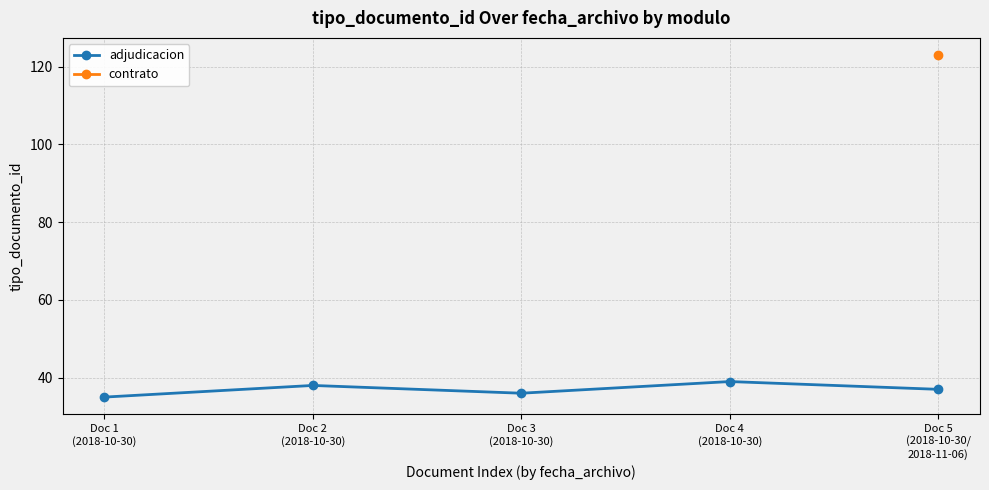

What position from the left is Doc 3
(2018-10-30)?

3